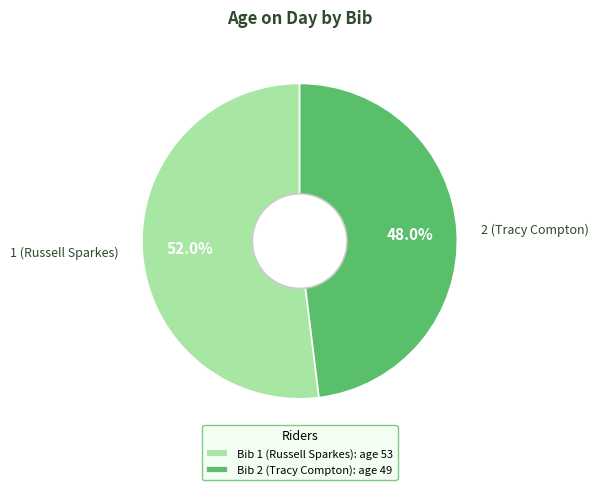

Rank the categories by value from lowest to highest.

2 (Tracy Compton), 1 (Russell Sparkes)